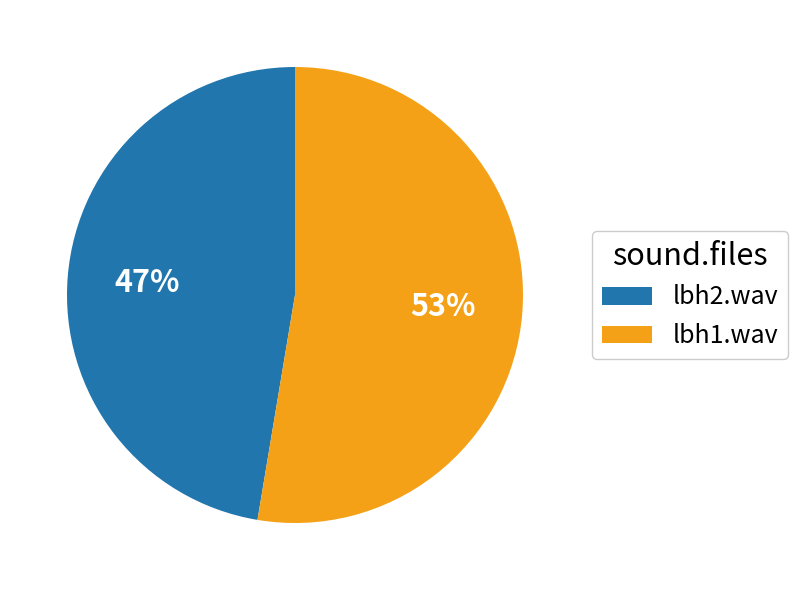

Is there a majority slice in this chart?

Yes